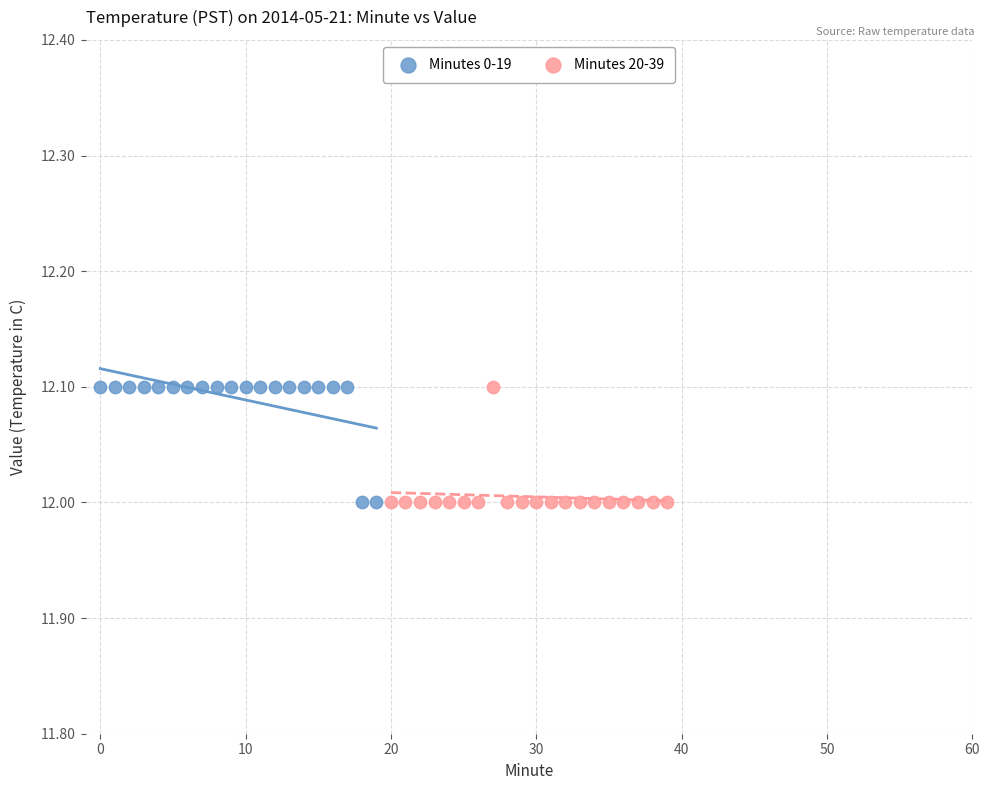

What are all the series names shown in the legend?

Minutes 0-19, Minutes 20-39